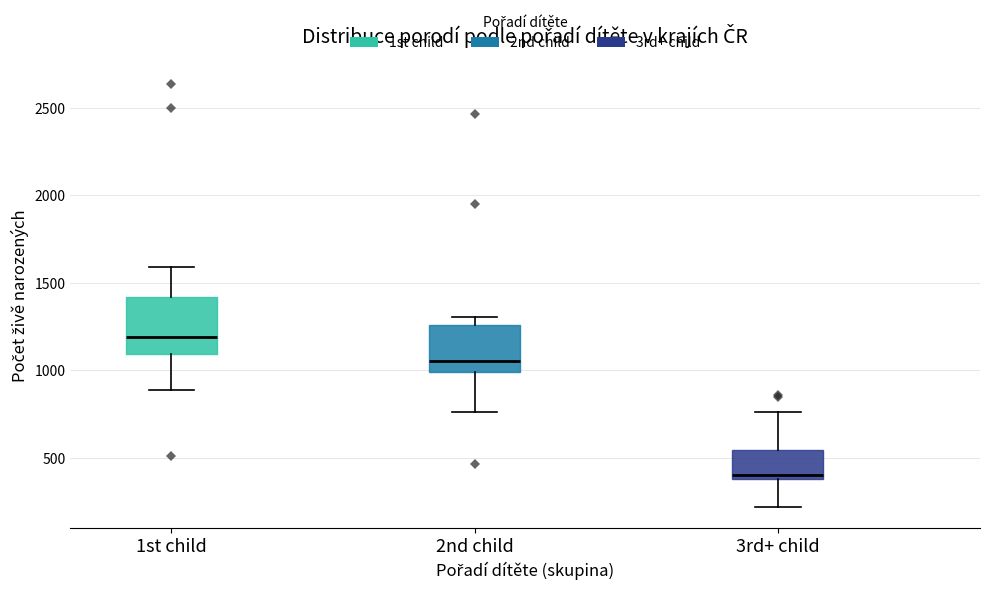

Reading left to right, read every box against the y-axis: the position of its median line, the range the box covers, and the ends of its whiskers. The values are not printed on the chart, so give them approximately, as read against the axis.

1st child: median 1200, box 1100 to 1400, whiskers 900 to 1600
2nd child: median 1050, box 1000 to 1250, whiskers 750 to 1300
3rd+ child: median 400 (just above the box's lower edge), box 400 to 550, whiskers 200 to 750